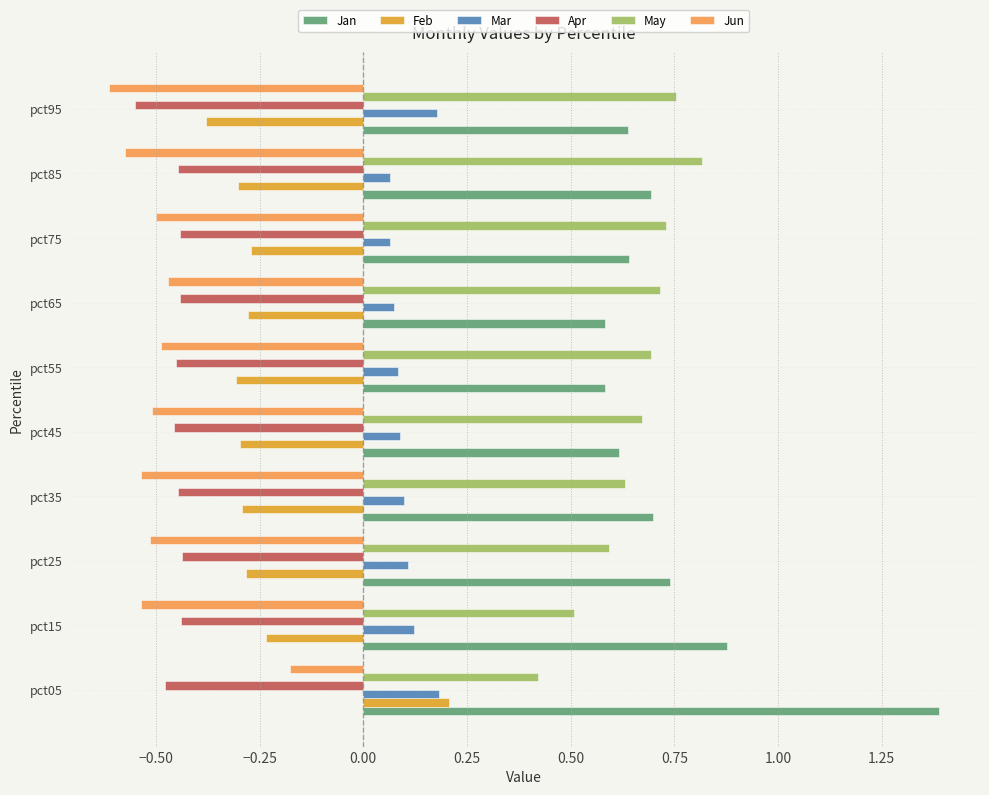

At how many categories does at least one series exceed 1?

1